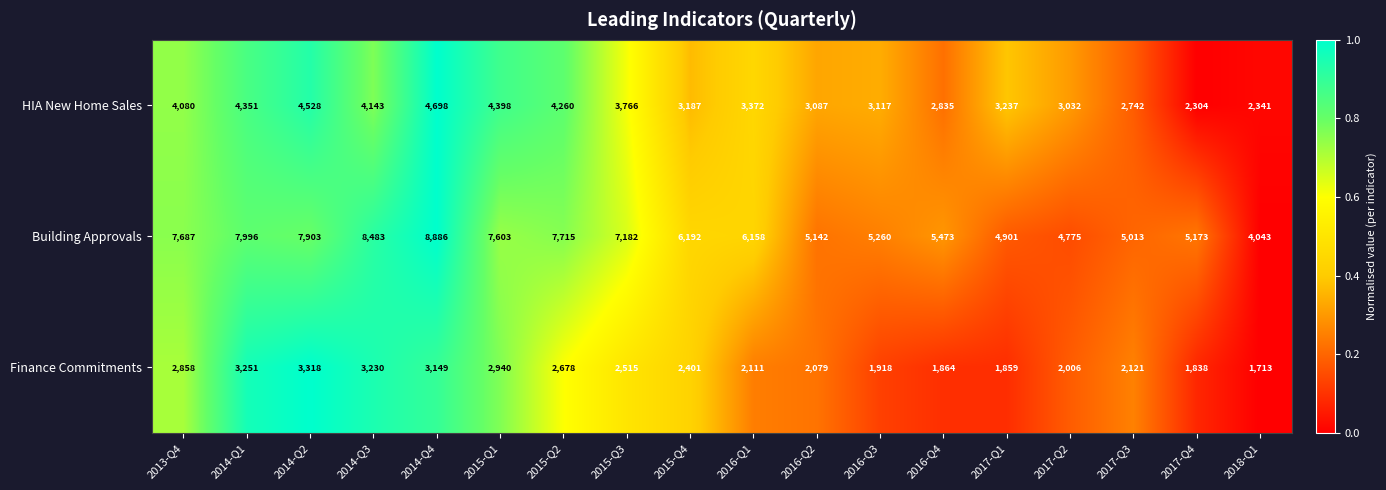

What is the sum of the HIA New Home Sales values at 2015-Q4 and 2016-Q1?

6559